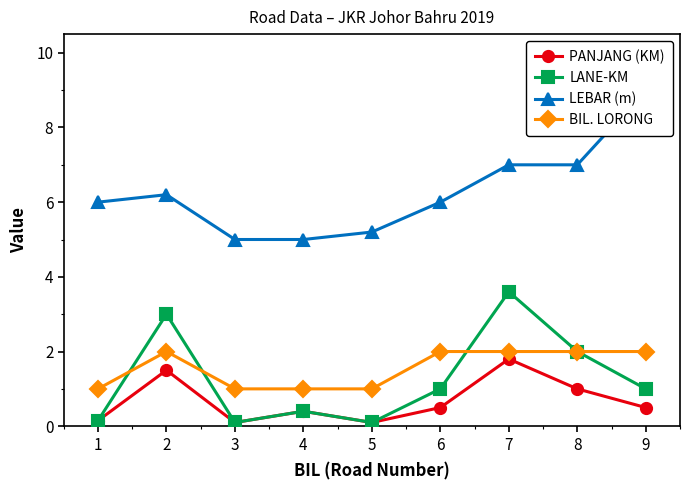

Which series has the largest total across all categories?

LEBAR (m)